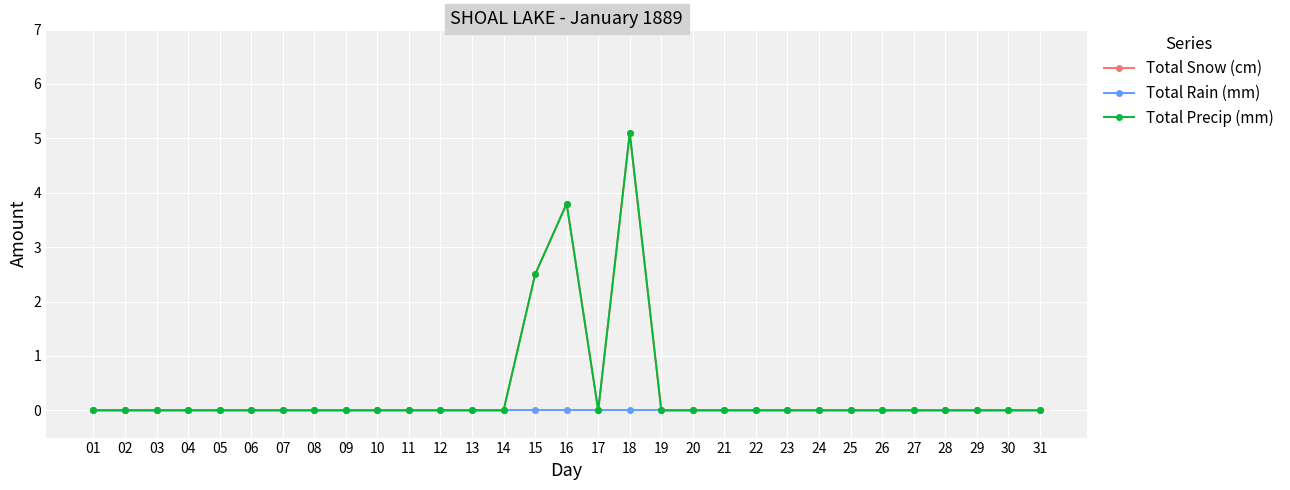

What is the sum of all Total Precip (mm) values?

11.4